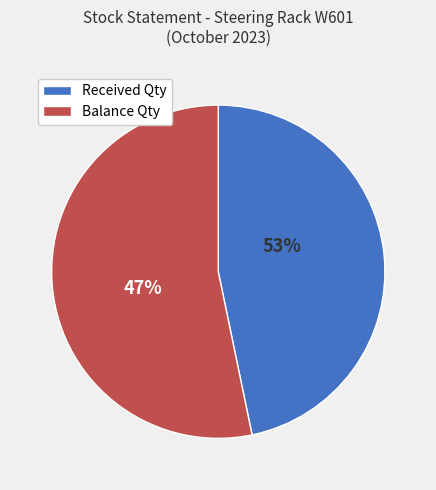

Count the number of slices in the pie.

2